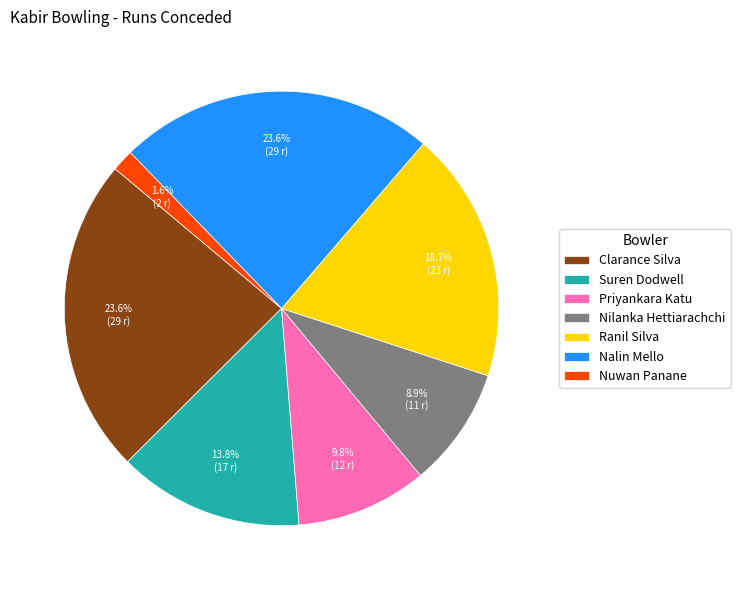

True or false: Nilanka Hettiarachchi accounts for 1% of the total.

False